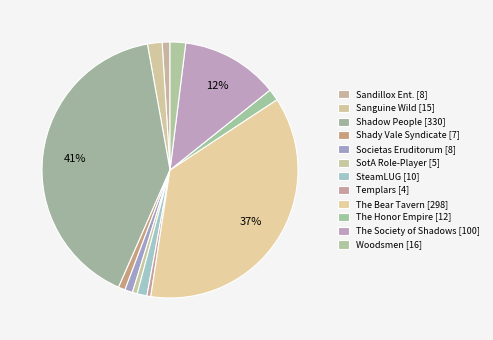

How many segments does this pie chart have?

12